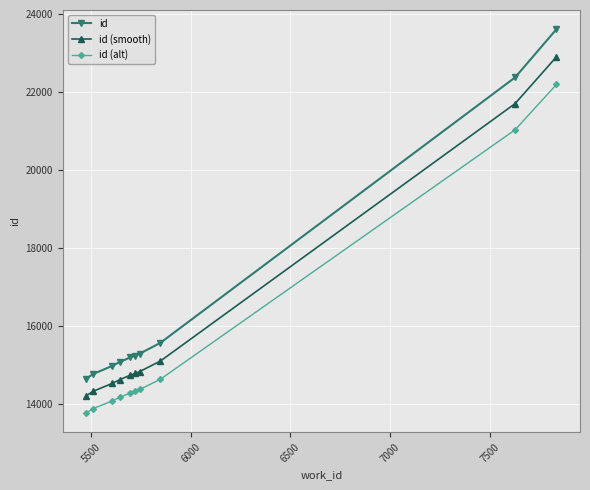

What is the difference between the maximum and minimum values in the id series?

8962.0